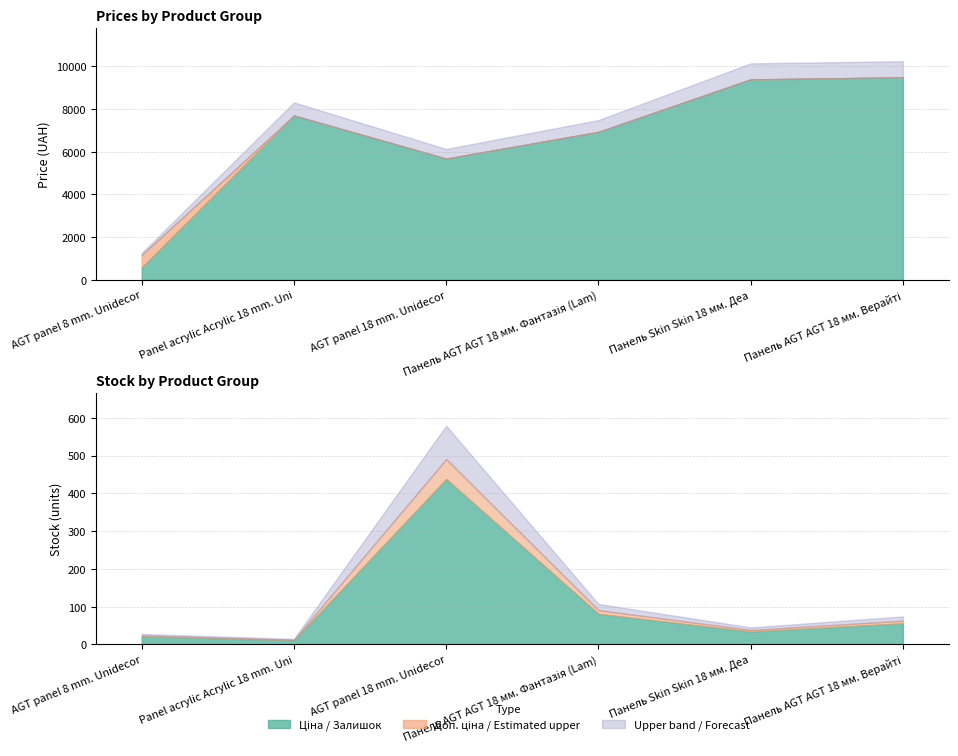

How many interior local peaks does the Доп. ціна series have?

1